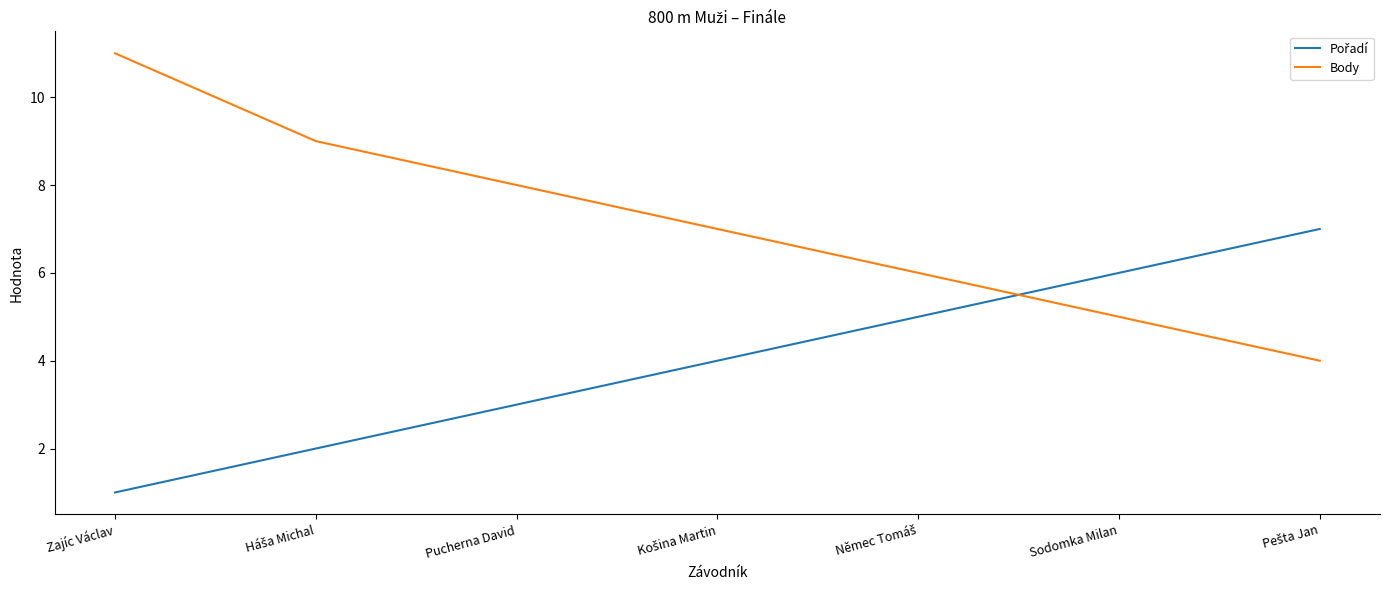

What value does the Body series have at Sodomka Milan?

5